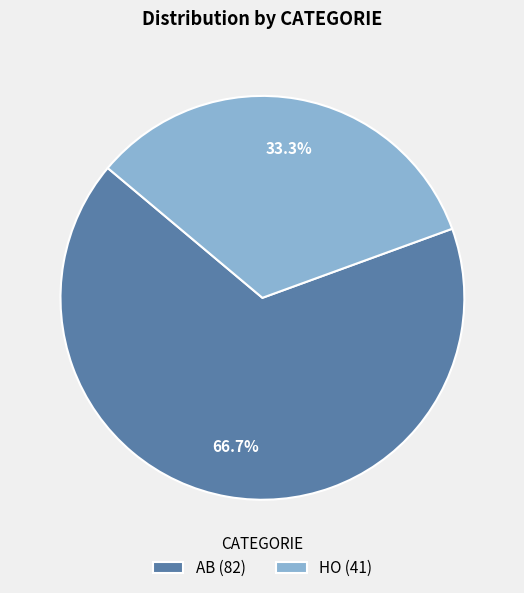

What percentage do HO and AB together represent?

100.0%